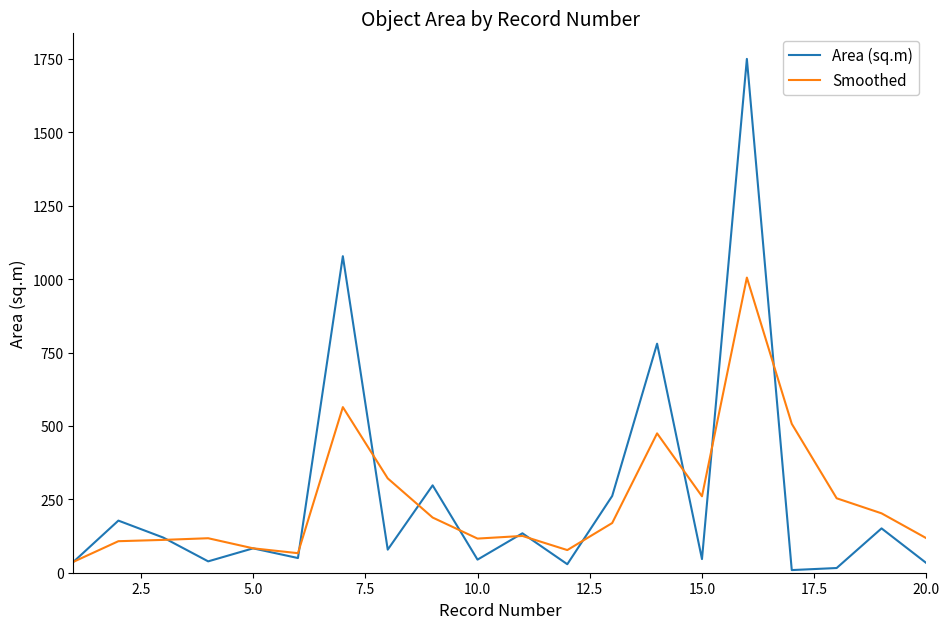

Which series has the largest range (max minus min)?

Area (sq.m)